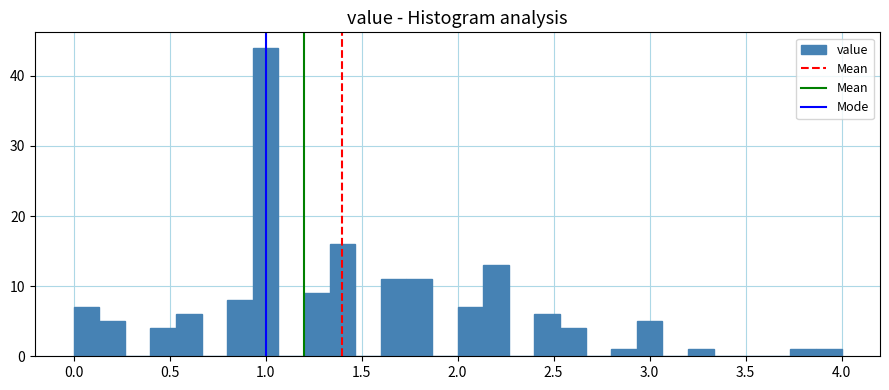

Read against the x-axis, roughly where is the centre of the tallest bar?

1.00